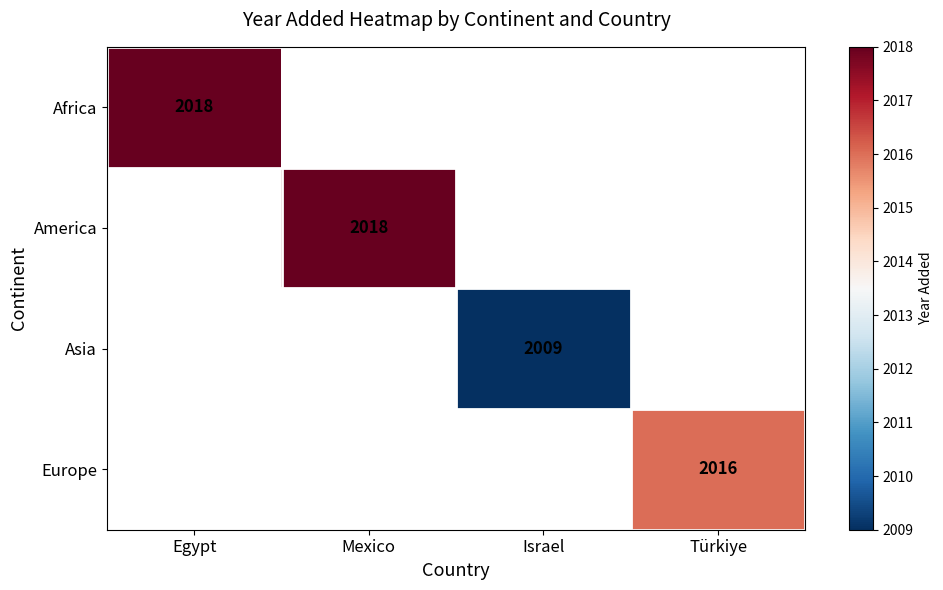

Is the value of Africa at Egypt greater than the value of Asia at Israel?

Yes